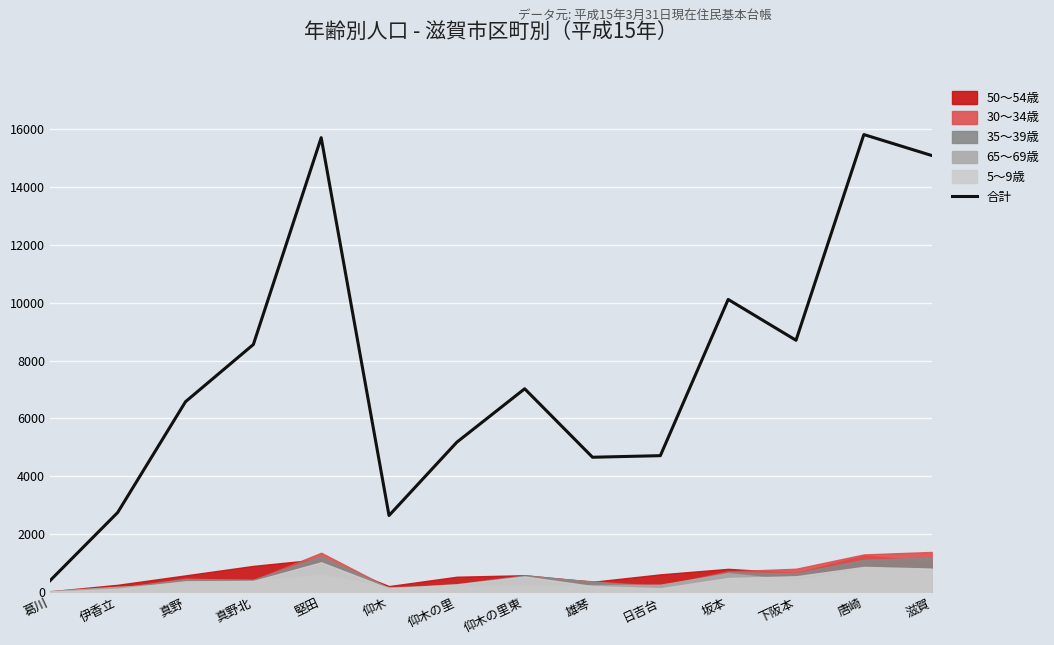

Reading left to right, transcribe all the data shown in this chart.

葛川=385	伊香立=2748	真野=6579	真野北=8557	堅田=15709	仰木=2643	仰木の里=5179	仰木の里東=7026	雄琴=4658	日吉台=4713	坂本=10115	下阪本=8703	唐崎=15817	滋賀=15093